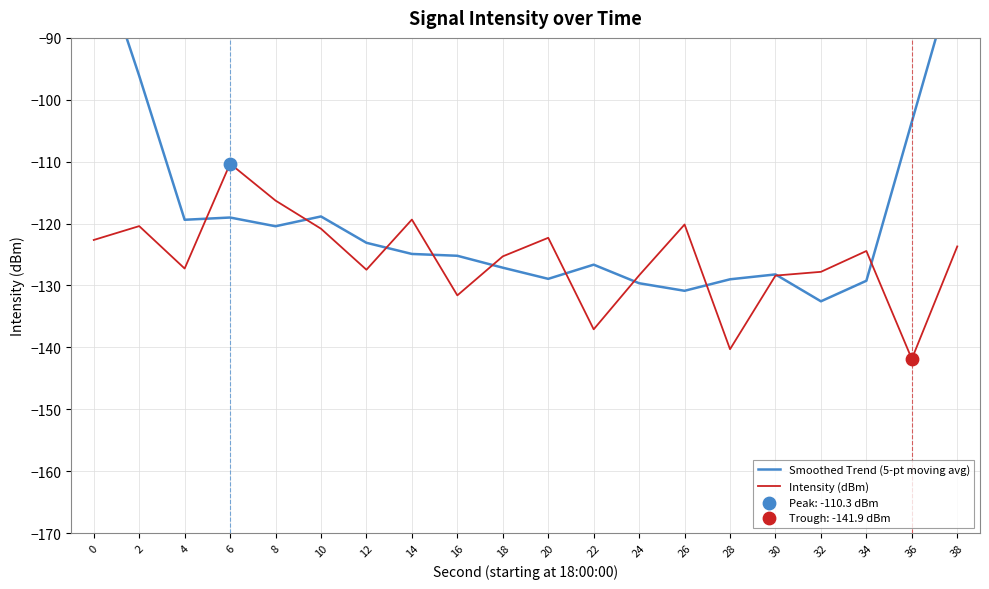

What are all the series names shown in the legend?

Smoothed Trend (5-pt moving avg), Intensity (dBm)